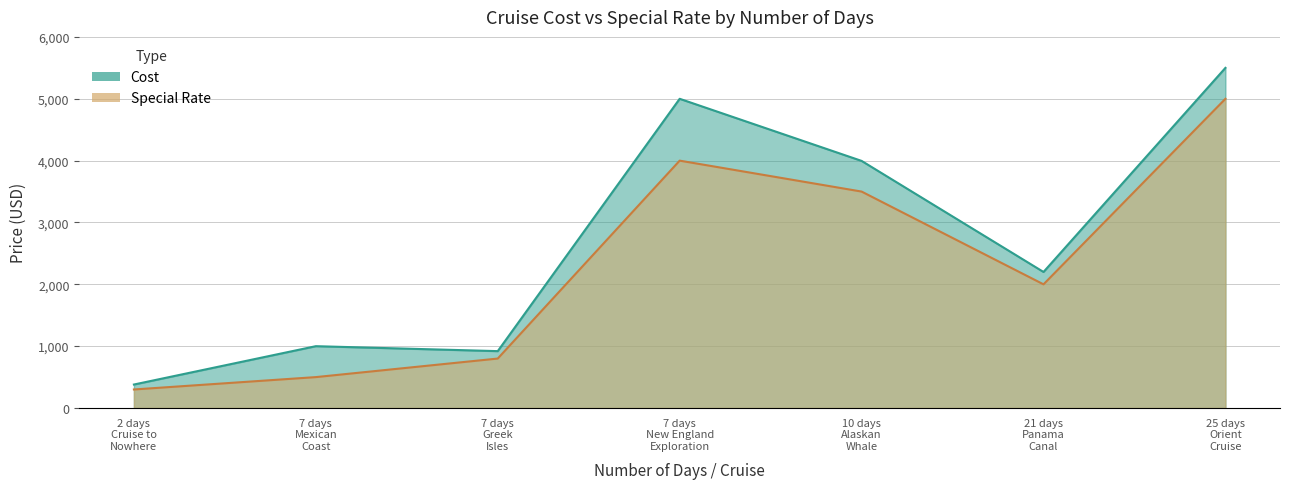

At which category is the sum across all series the highest?

25 days Orient Cruise